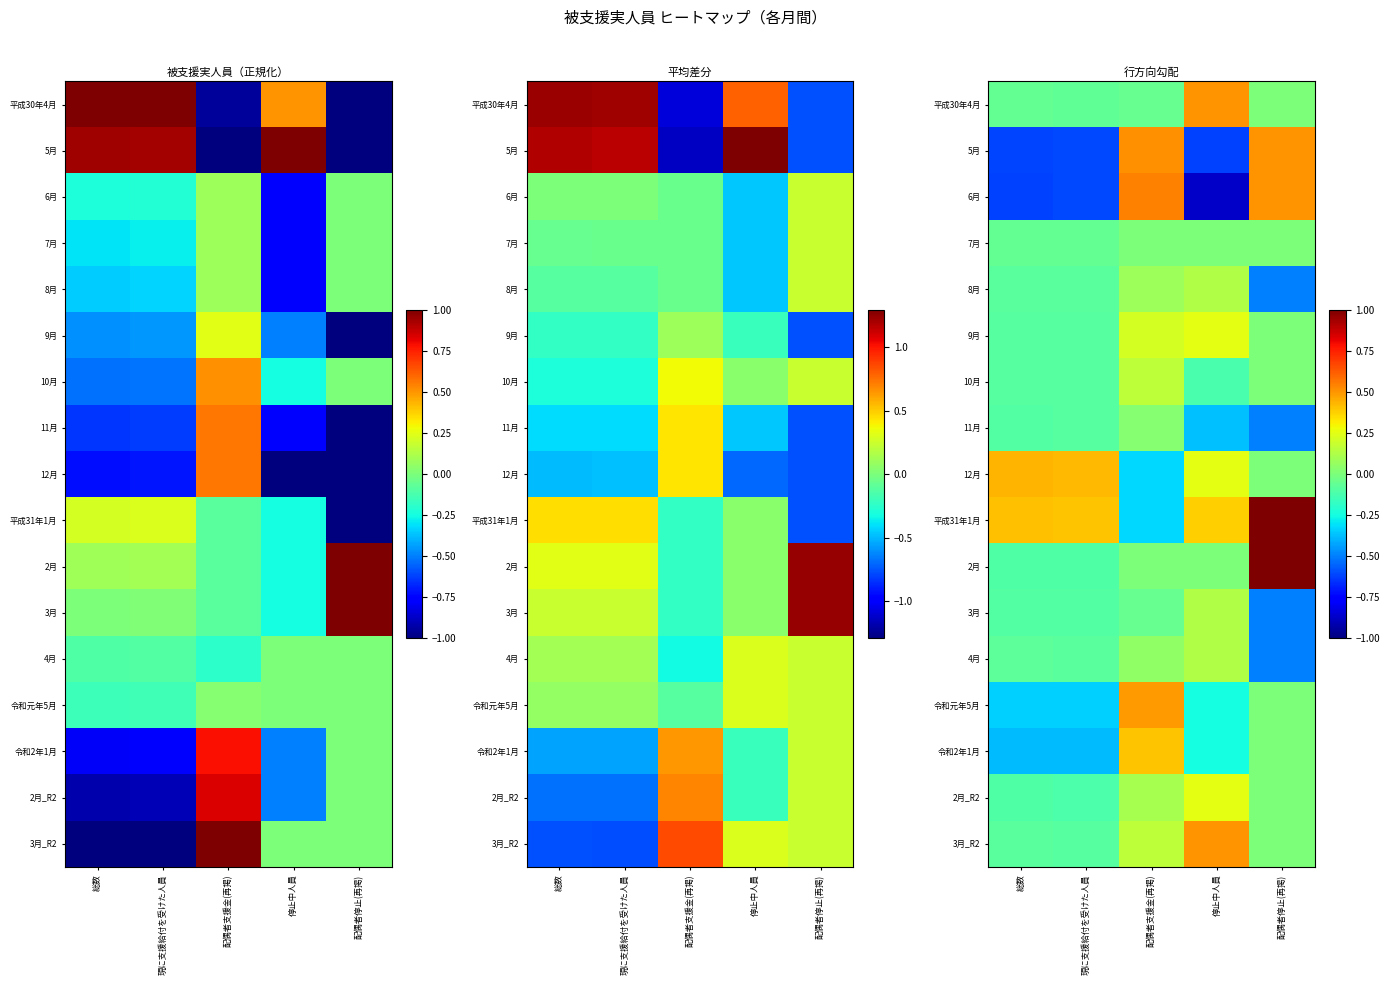

Which category has the highest value across all series?

配偶者停止(再掲)